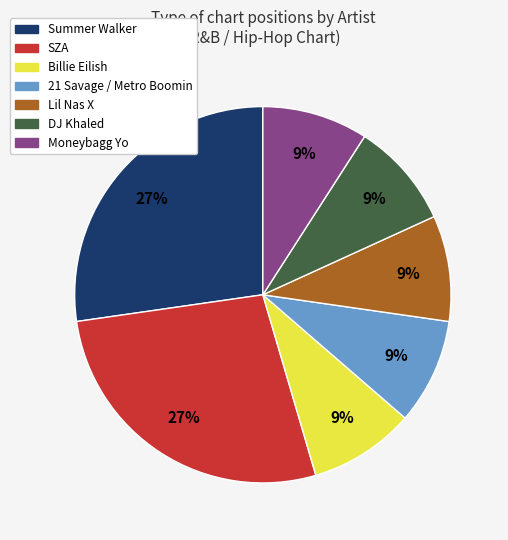

How many segments does this pie chart have?

7